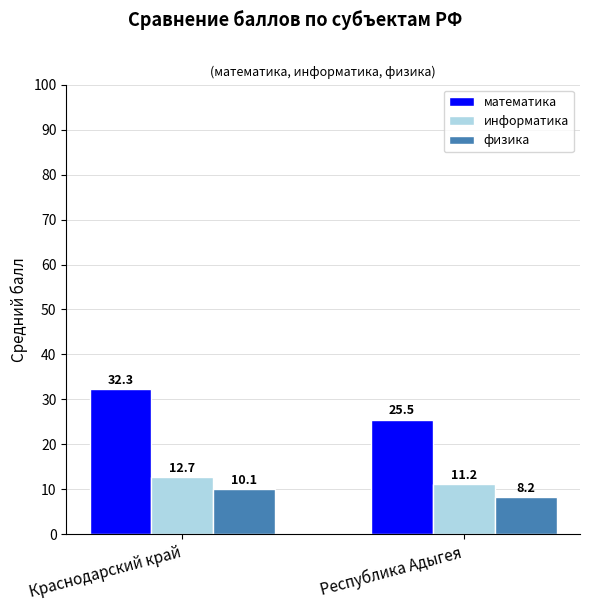

Is the value of информатика at Республика Адыгея greater than the value of физика at Краснодарский край?

Yes